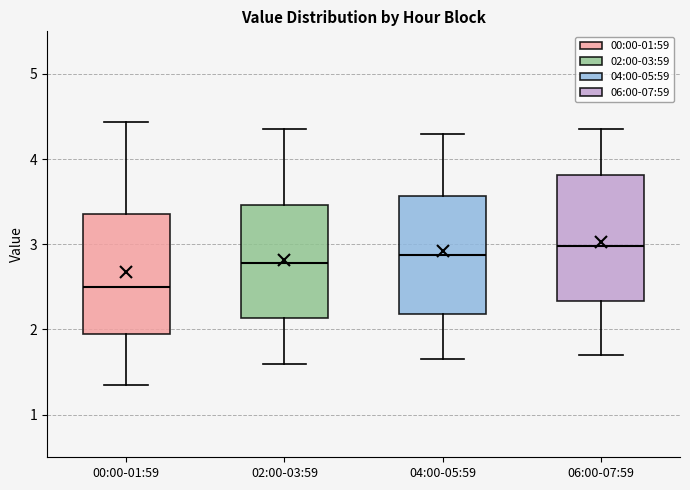

Reading left to right, read every box against the y-axis: the position of its median line, the range the box covers, and the ends of its whiskers. The values are not printed on the chart, so give them approximately, as read against the axis.

00:00-01:59: median 2.5, box 1.9 to 3.4, whiskers 1.4 to 4.4
02:00-03:59: median 2.8, box 2.1 to 3.5, whiskers 1.6 to 4.4
04:00-05:59: median 2.9, box 2.2 to 3.6, whiskers 1.7 to 4.3
06:00-07:59: median 3.0, box 2.3 to 3.8, whiskers 1.7 to 4.4